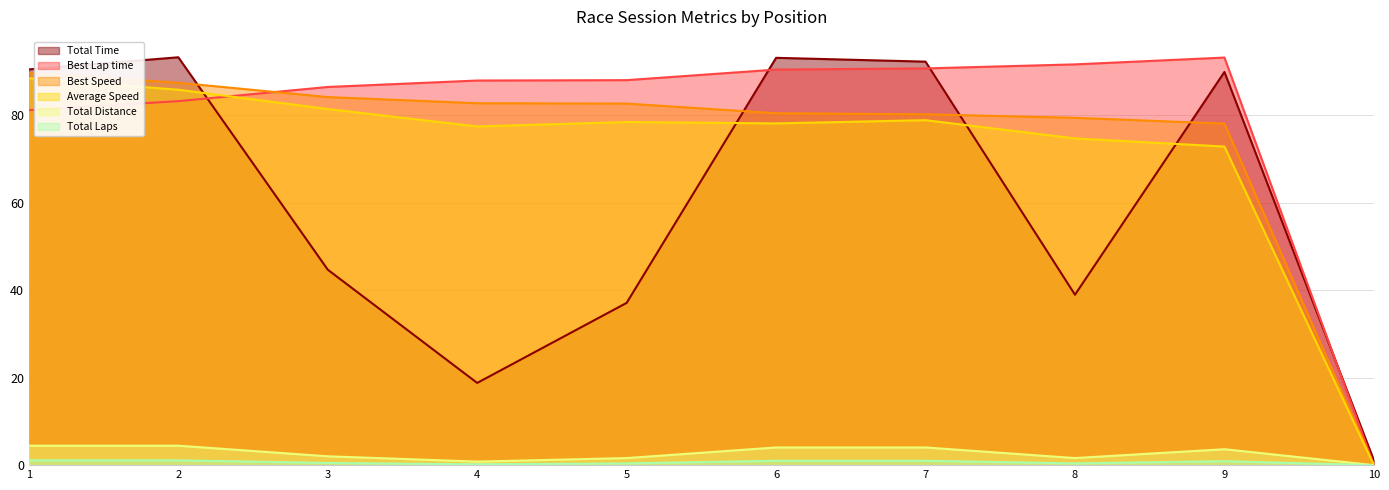

What is the value of the Total Distance point at the 7th from the left?

4.0